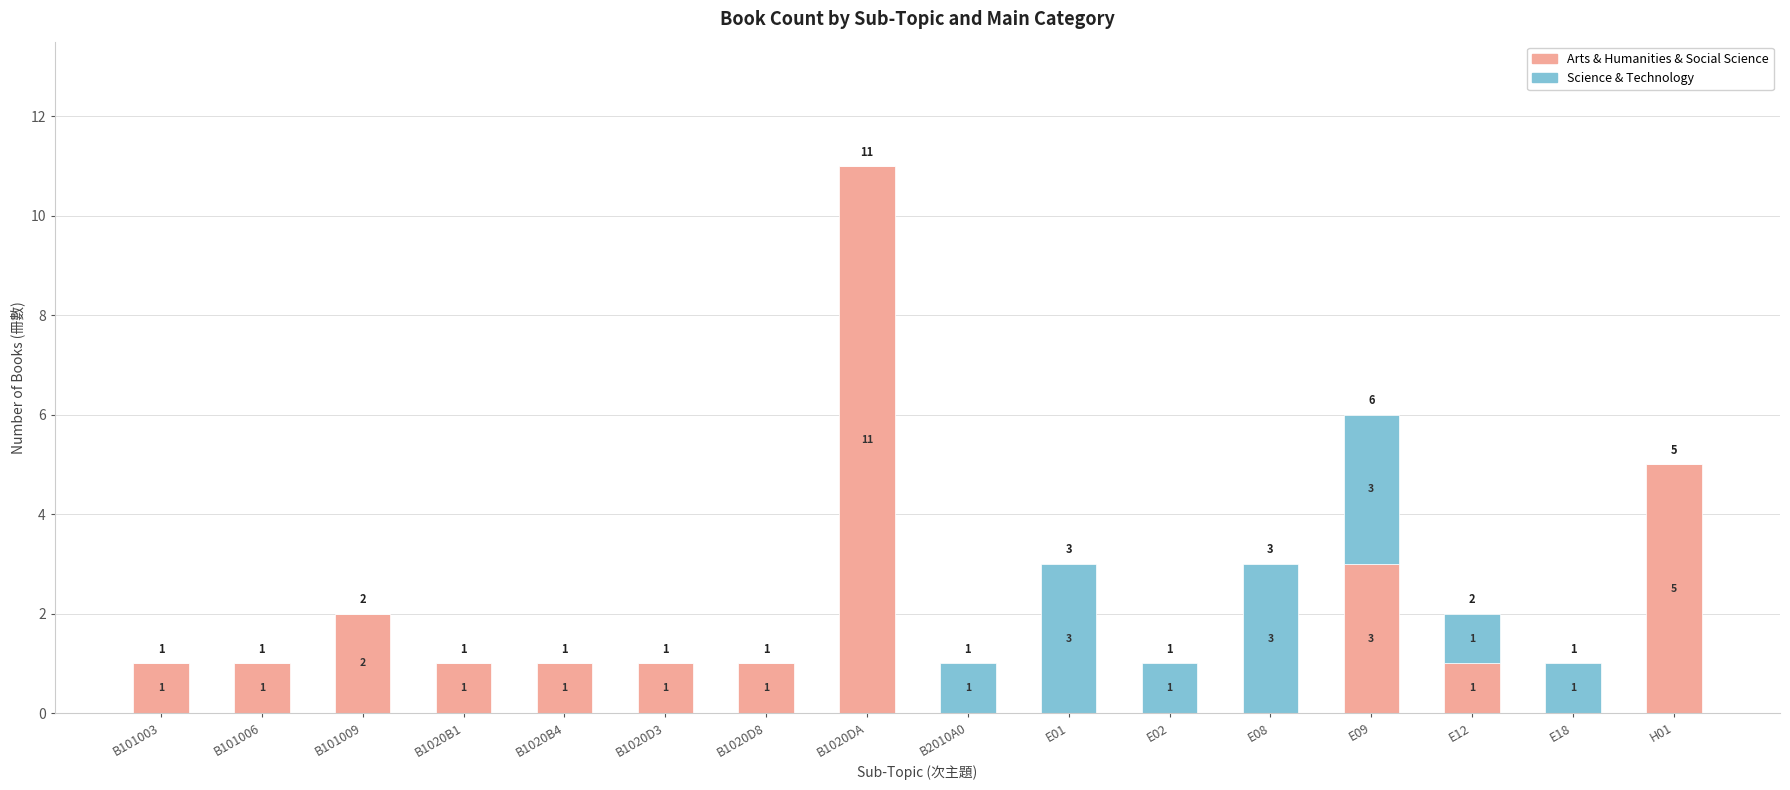

Is it true that Arts & Humanities & Social Science equals 2 at B101009?

True